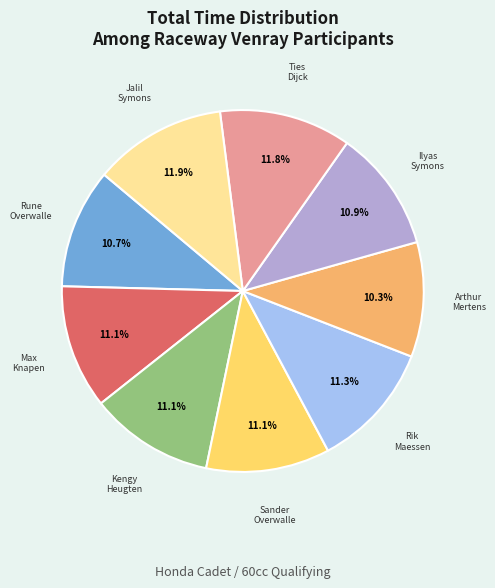

Is there any slice that represents more than half of the pie?

No